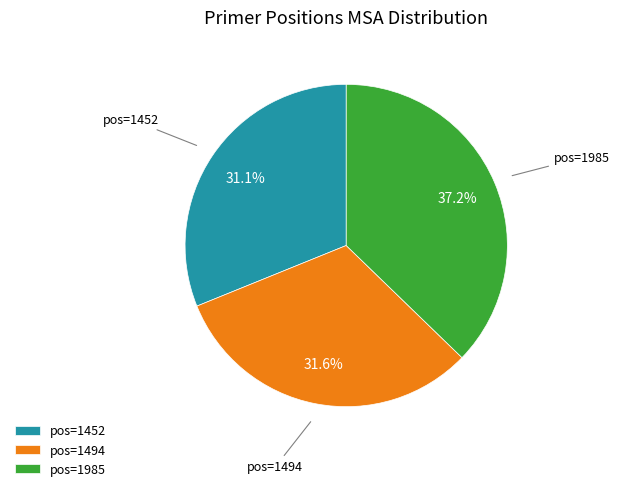

Approximately how many times larger is the value at pos=1494 compared to pos=1985?

0.8